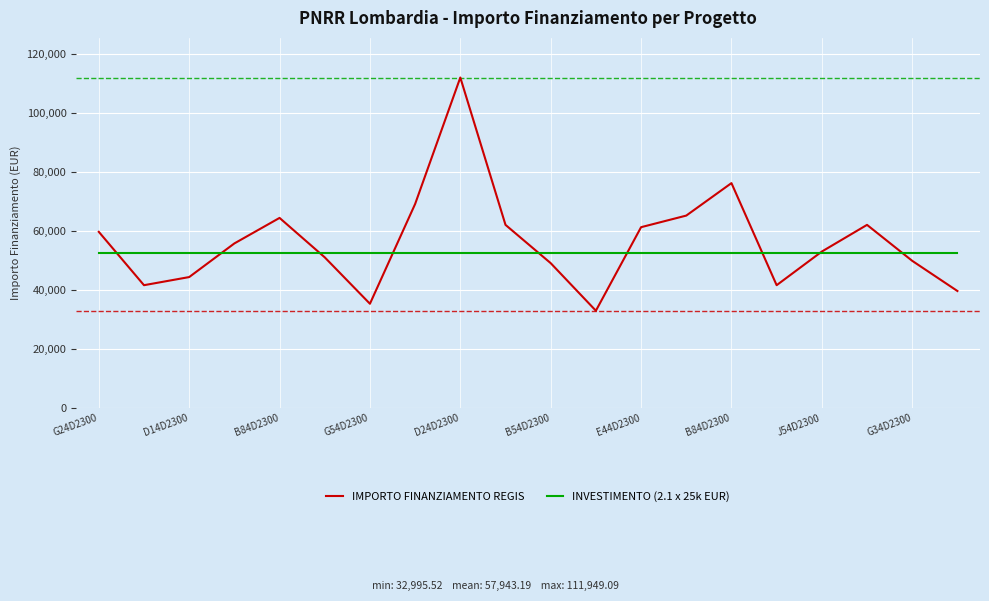

List the series in order of their peak value, highest first.

IMPORTO FINANZIAMENTO REGIS, INVESTIMENTO (2.1 x 25k EUR)